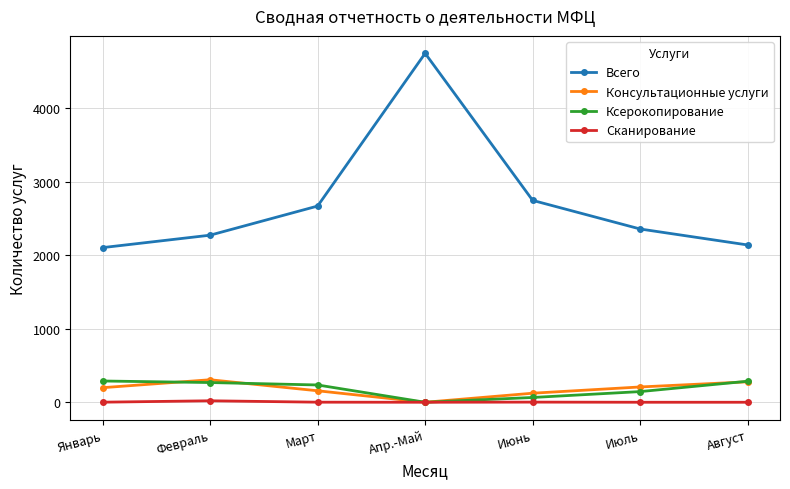

How many lines are shown in the chart?

4